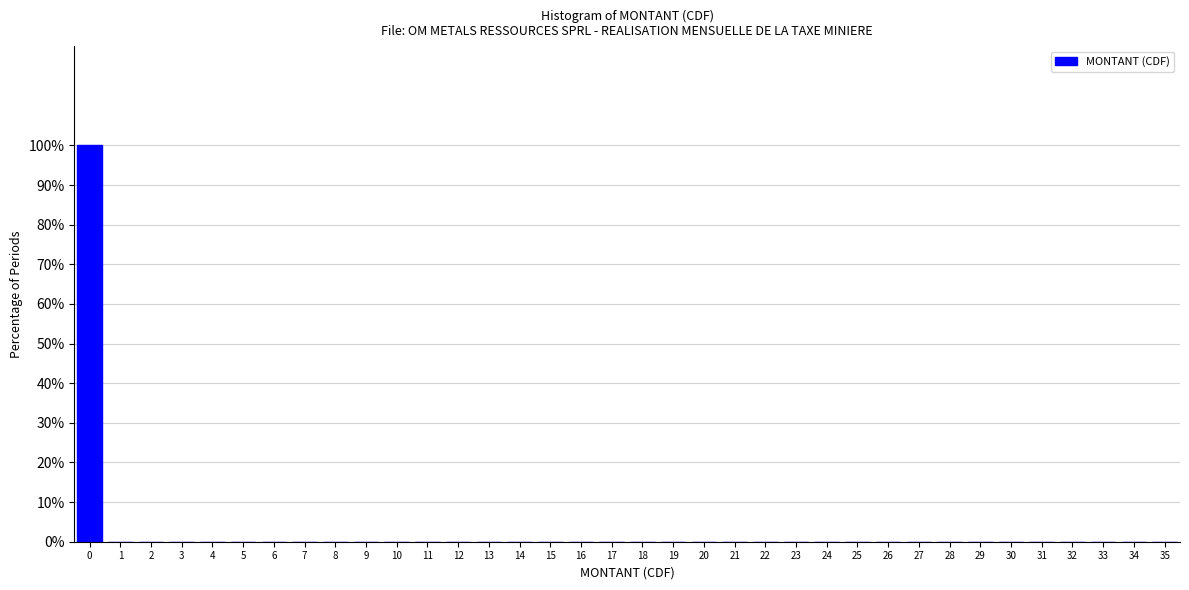

Over which range of the x-axis is the bar tallest?

-0.5 to 0.5